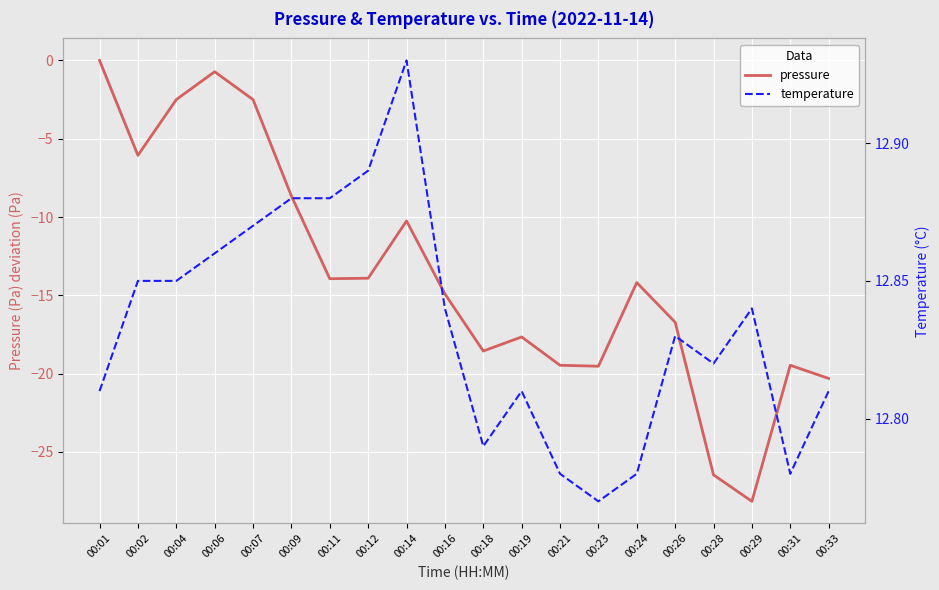

The value of pressure at 00:01 is 0.0. True or false?

True